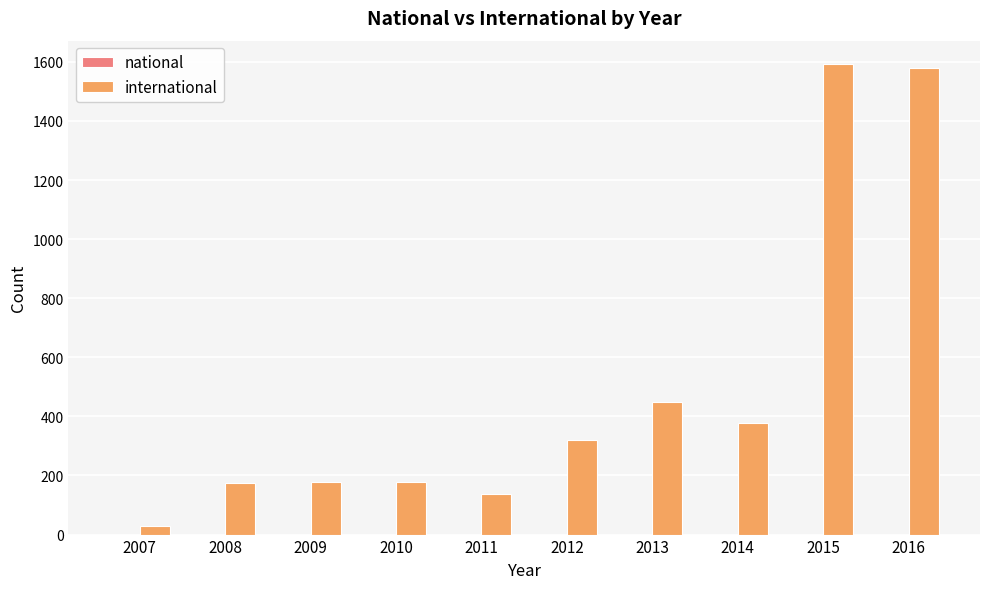

Approximately how many times larger is the value at 2009 compared to 2012?

0.6